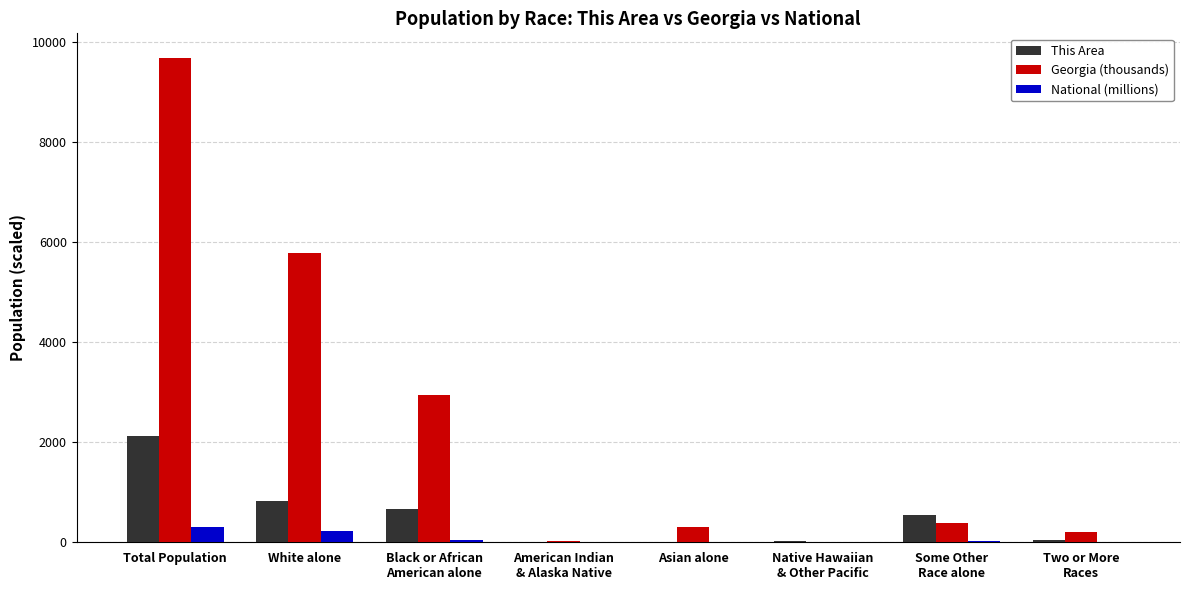

What is the sum of all National (millions) values?

617.5